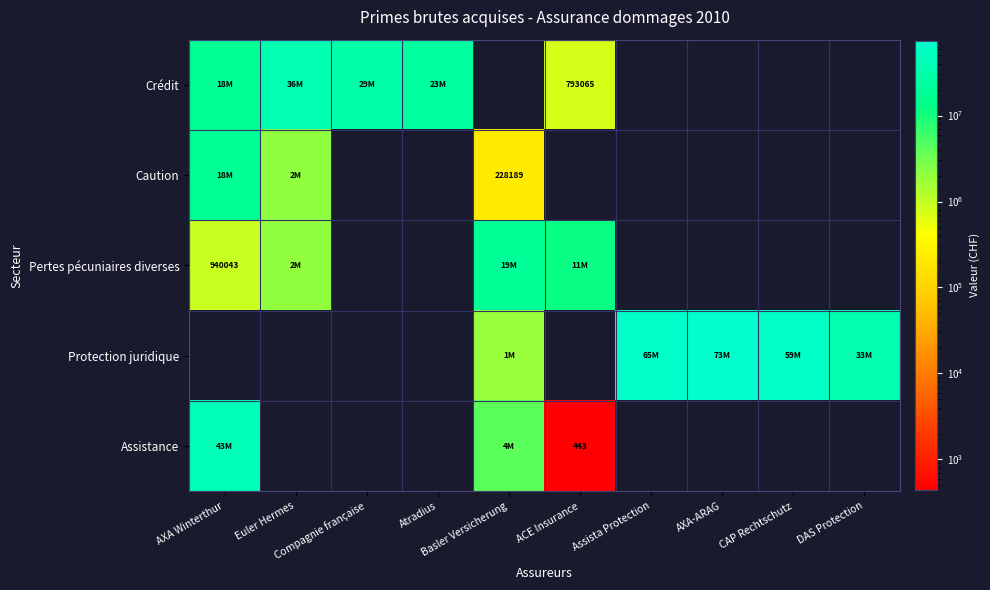

Is it true that Protection juridique equals 73657444.0 at AXA-ARAG?

True